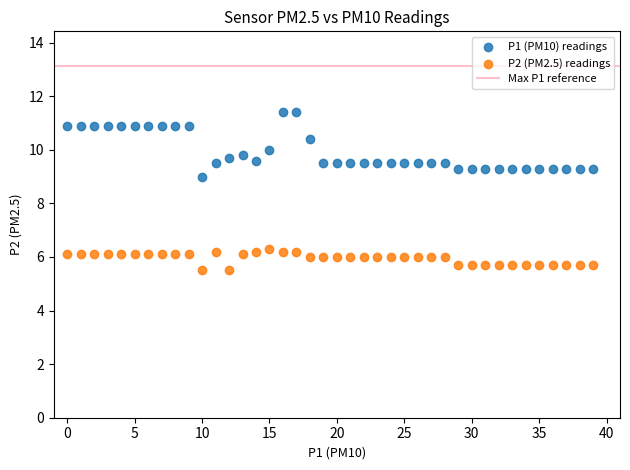

Across all series, what Y value is closest to 8?

9.0